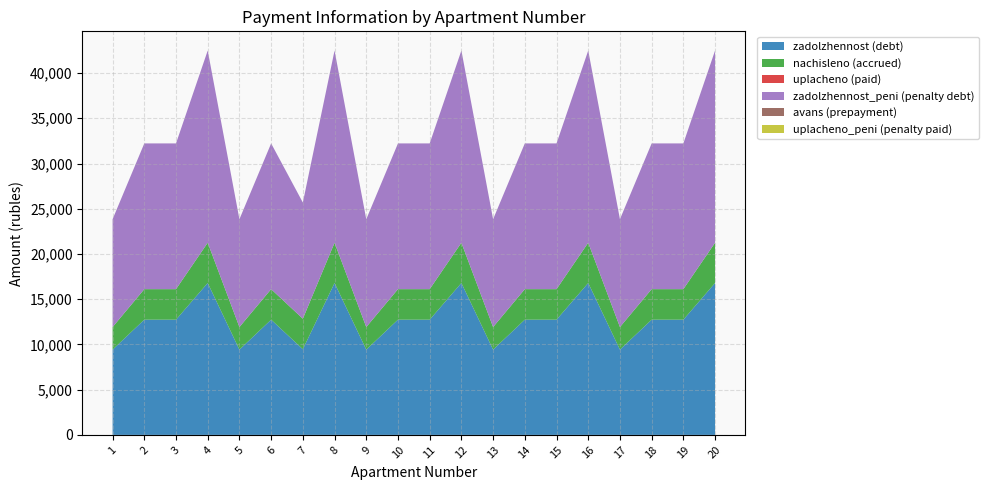

Reading left to right, what are all the values shown in this chart?

zadolzhennost: 9424.6	12737.3	12737.3	16794.7	9424.6	12737.3	9469.4	16794.7	9424.6	12737.3	12737.3	16794.7	9424.6	12737.3	12737.3	16794.7	9424.6	12737.3	12737.3	16794.7
nachisleno: 2497.1	3374.8	3374.8	4449.8	2497.1	3374.8	3374.8	4449.8	2497.1	3374.8	3374.8	4449.8	2497.1	3374.8	3374.8	4449.8	2497.1	3374.8	3374.8	4449.8
uplacheno: 0.0	0.0	0.0	0.0	0.0	0.0	0.0	0.0	0.0	0.0	0.0	0.0	0.0	0.0	0.0	0.0	0.0	0.0	0.0	0.0
zadolzhennost_peni: 11921.6	16112.0	16112.0	21244.6	11921.6	16112.0	12844.2	21244.6	11921.6	16112.0	16112.0	21244.6	11921.6	16112.0	16112.0	21244.6	11921.6	16112.0	16112.0	21244.6
avans: 0.0	0.0	0.0	0.0	0.0	0.0	0.0	0.0	0.0	0.0	0.0	0.0	0.0	0.0	0.0	0.0	0.0	0.0	0.0	0.0
uplacheno_peni: 0.0	0.0	0.0	0.0	0.0	0.0	0.0	0.0	0.0	0.0	0.0	0.0	0.0	0.0	0.0	0.0	0.0	0.0	0.0	0.0